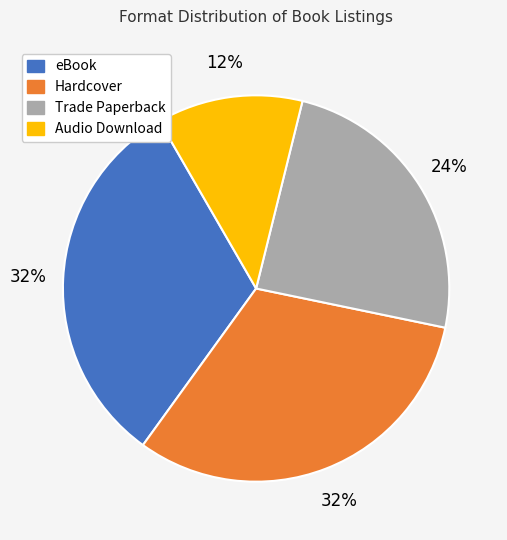

True or false: Hardcover accounts for 32% of the total.

True